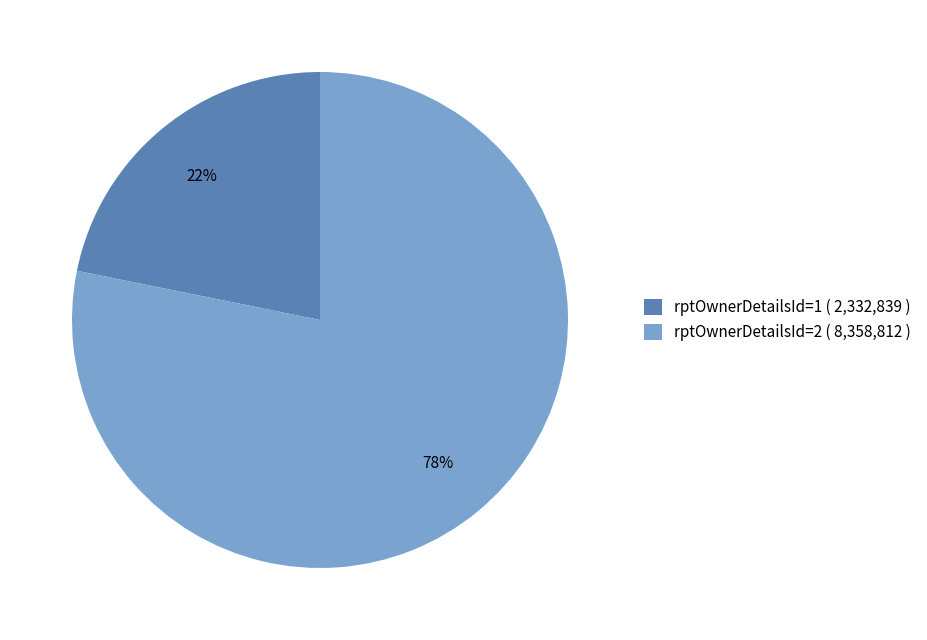

To the nearest percent, what is the average slice percentage?

50%